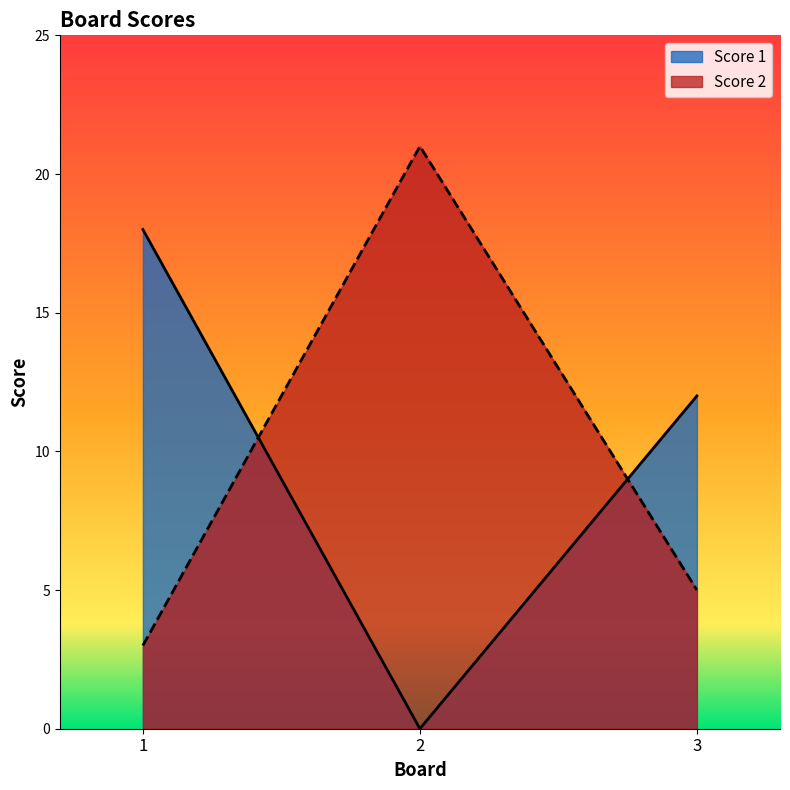

What is the total value across all series at 1?

21